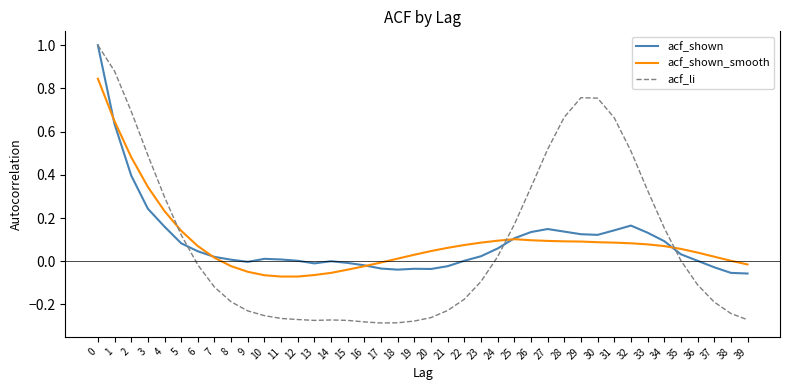

True or false: acf_shown has a value of 0.0 at 22.

True